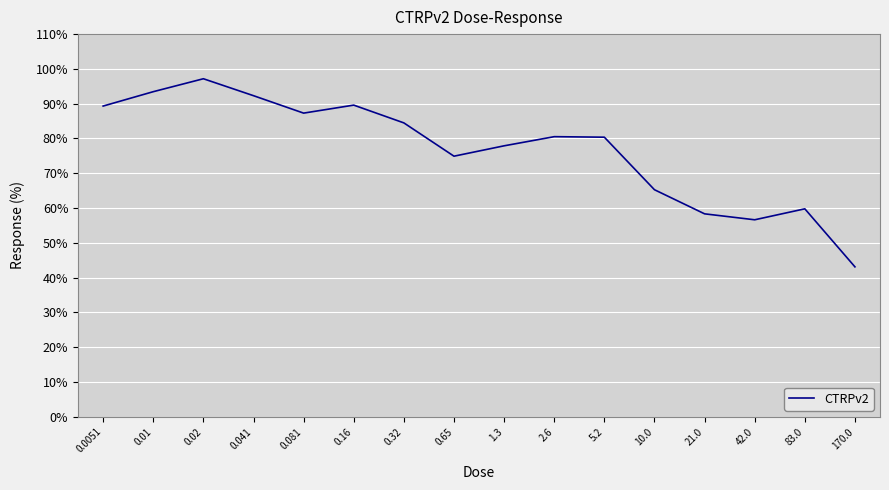

At which category does the data reach its first local peak?

0.02